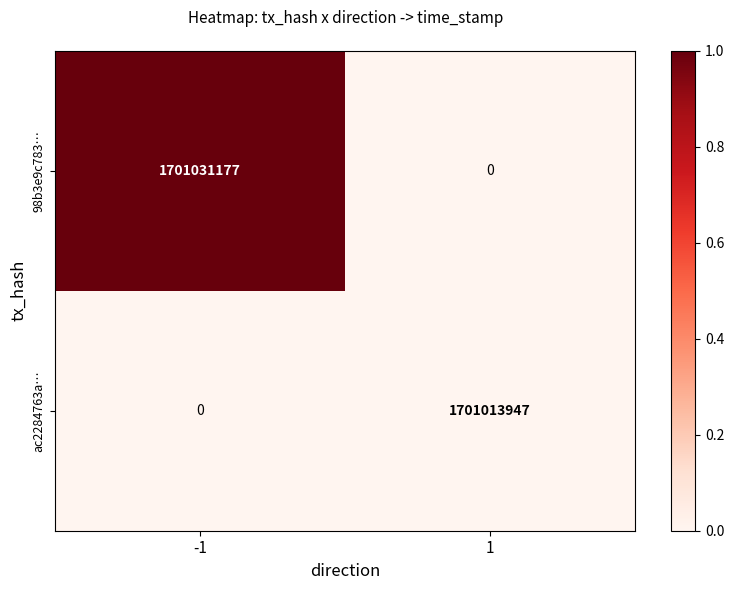

Which series has the largest total across all categories?

98b3e9c783…